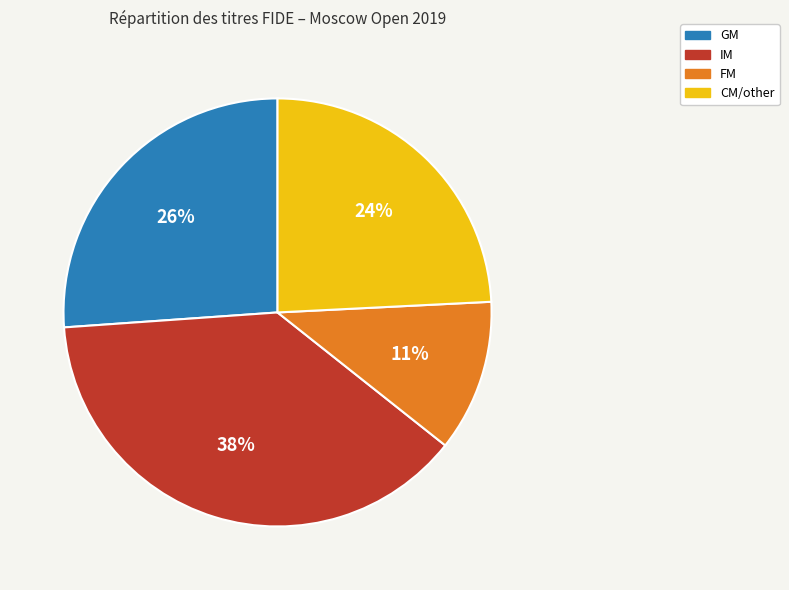

Is it true that FM is 1% of the pie?

False